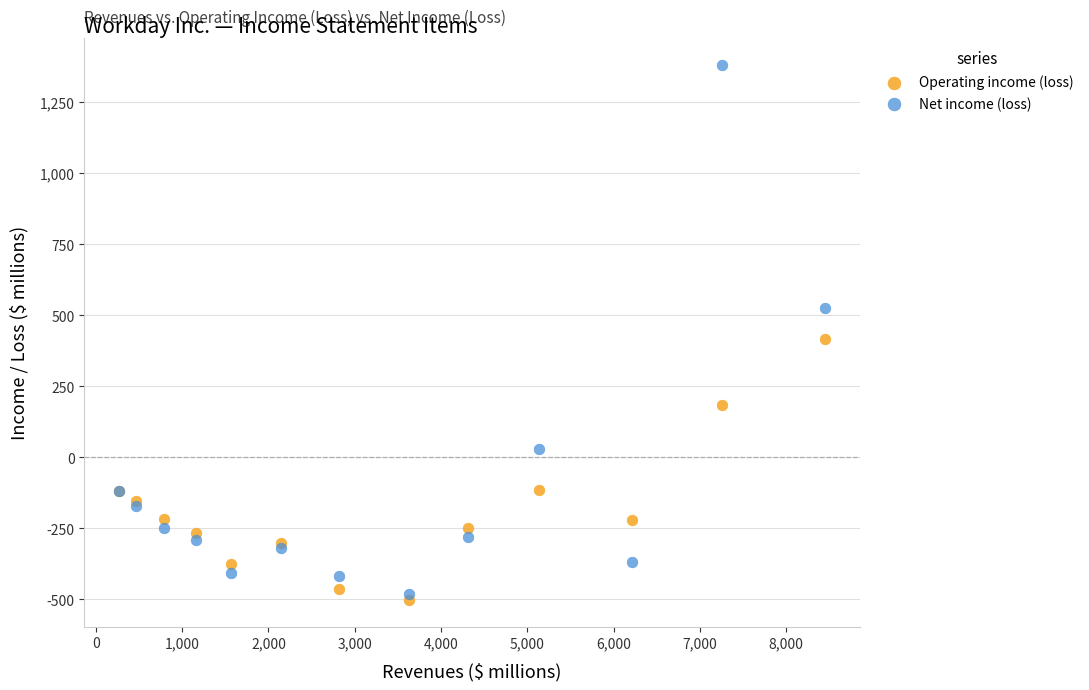

Which series reaches the maximum Y coordinate?

Net income (loss)